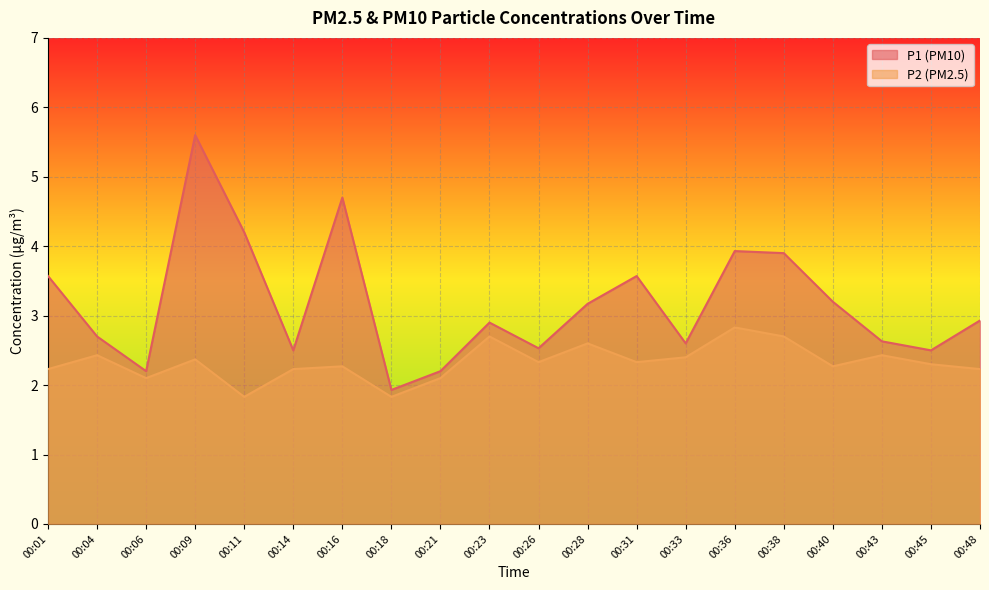

True or false: P2 and P1 intersect in this chart.

False